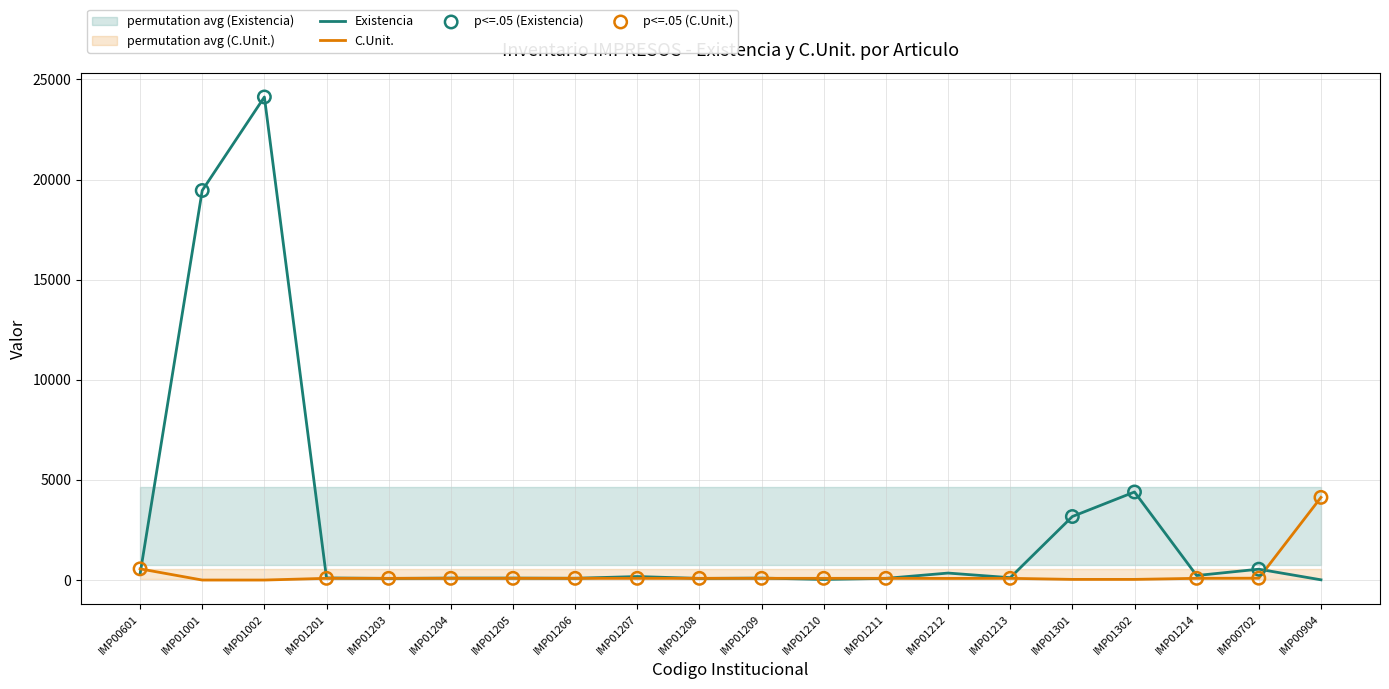

Which series has the widest spread of Y values?

Existencia